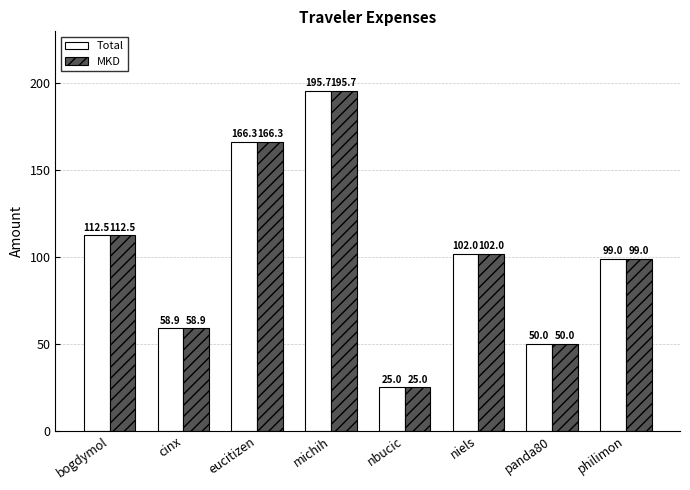

Which category has the lowest value across all series?

nbucic